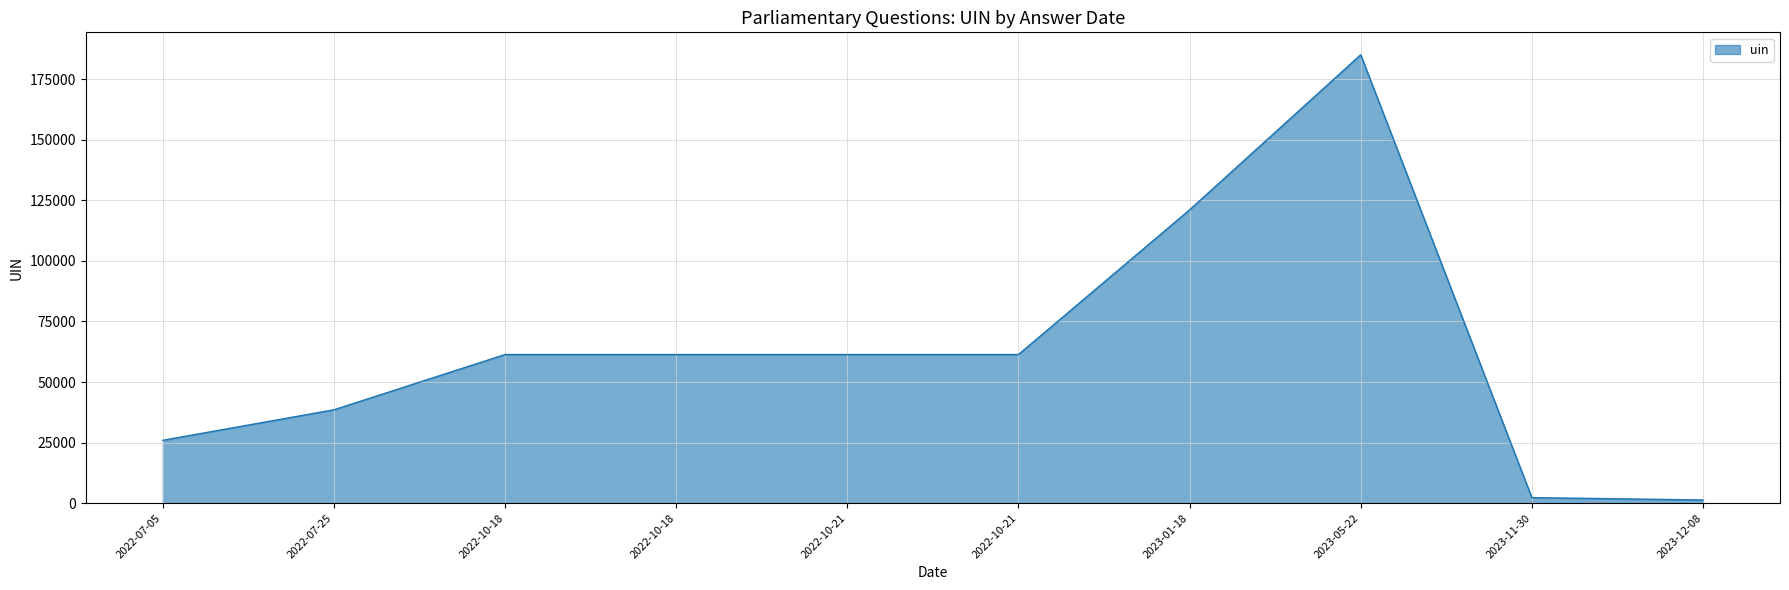

What is the difference between the maximum and minimum values?

183739